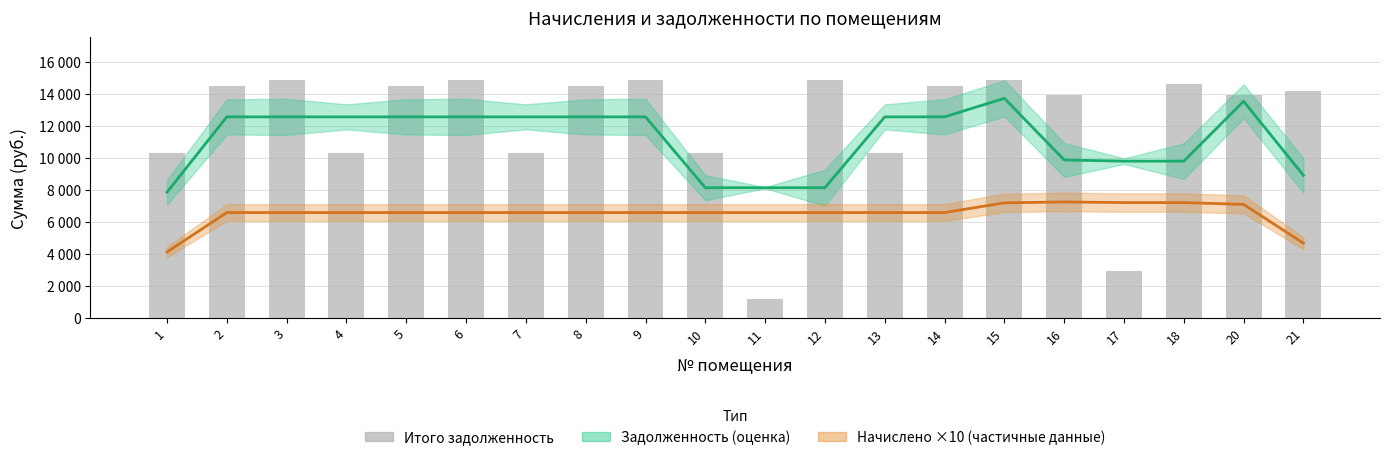

What is the highest value of the задолженность series?

13719.1